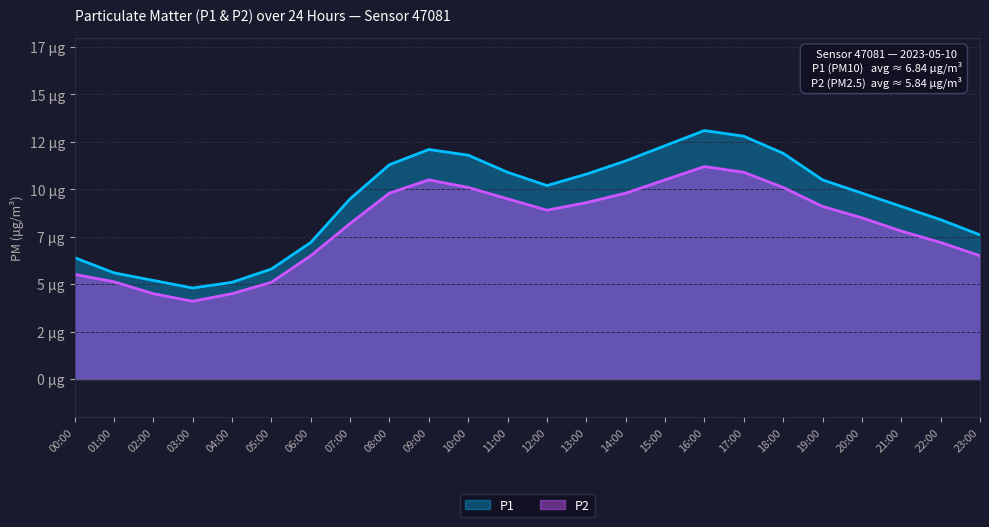

What is the label of the 7th point from the left?

06:00